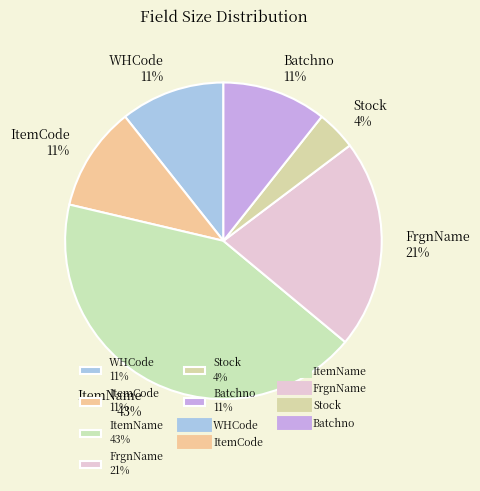

Which has a higher value, WHCode 11% or Stock 4%?

WHCode 11%